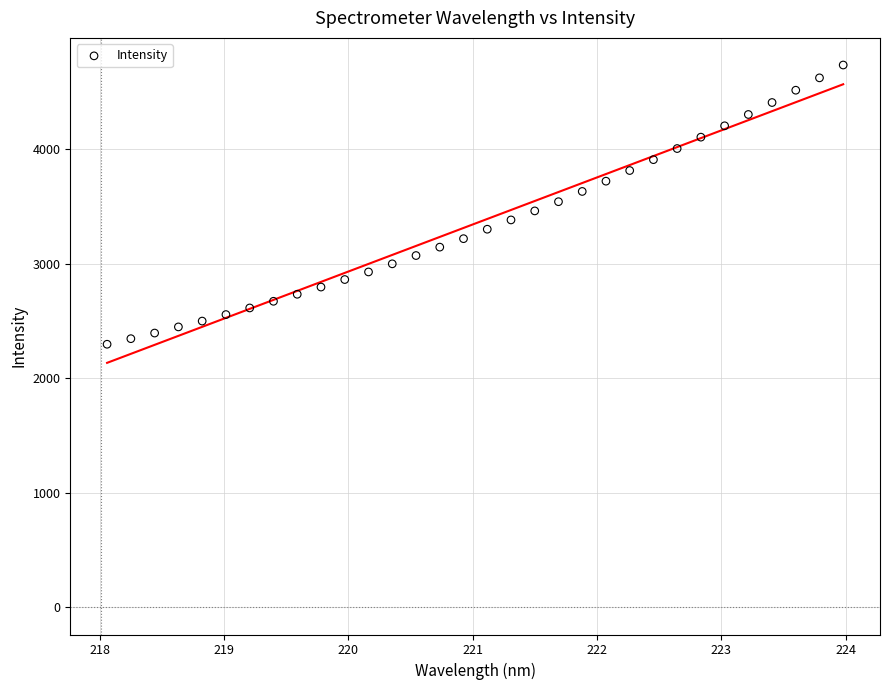

What is the range of Y values (max minus min)?

2438.6